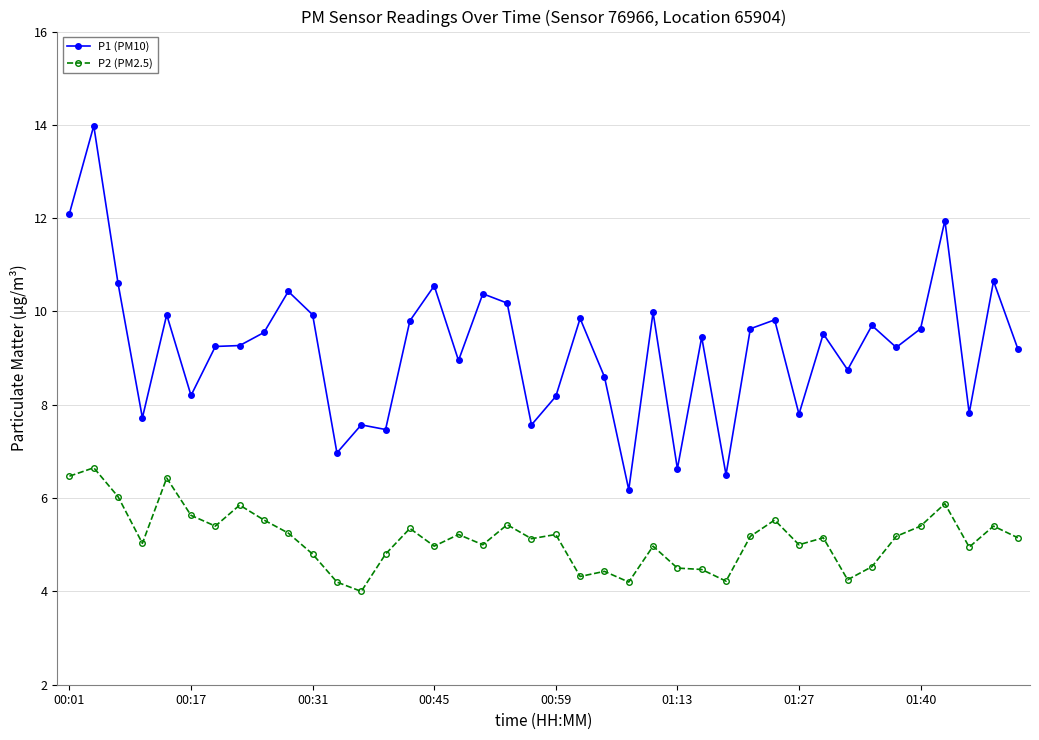

What are all the series names shown in the legend?

P1 (PM10), P2 (PM2.5)